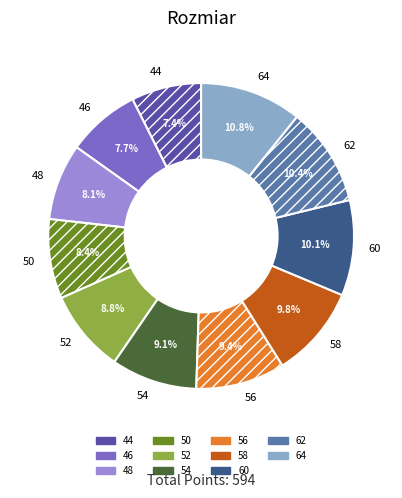

Count the number of slices in the pie.

11